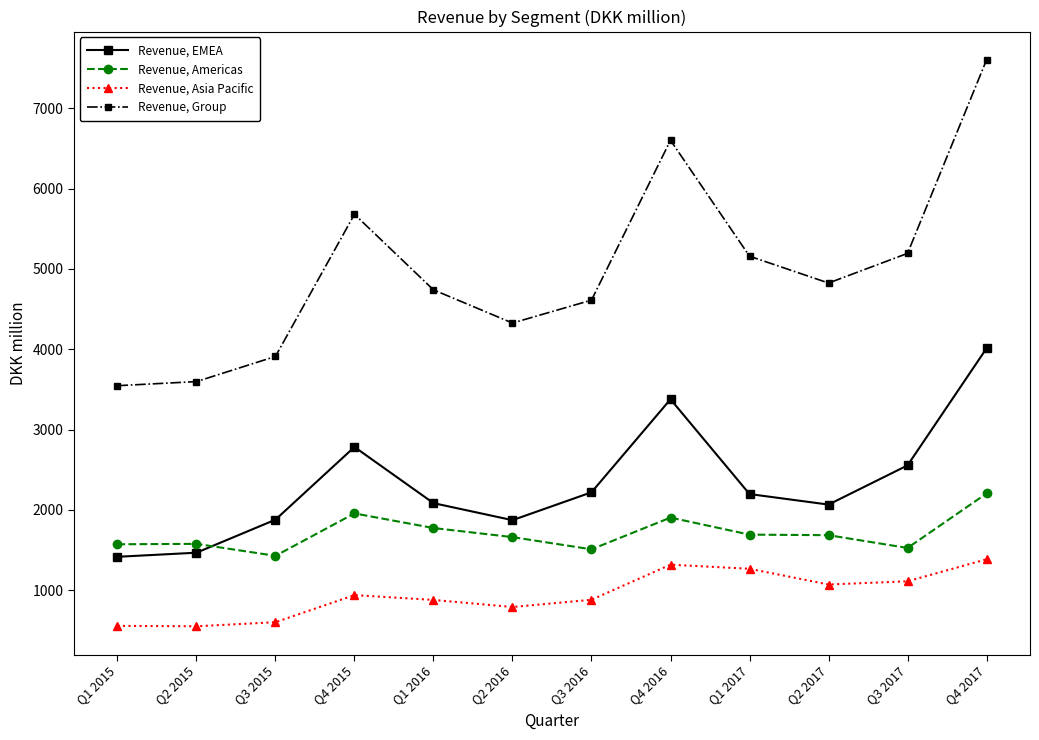

Which series has the widest spread of values?

Revenue, Group